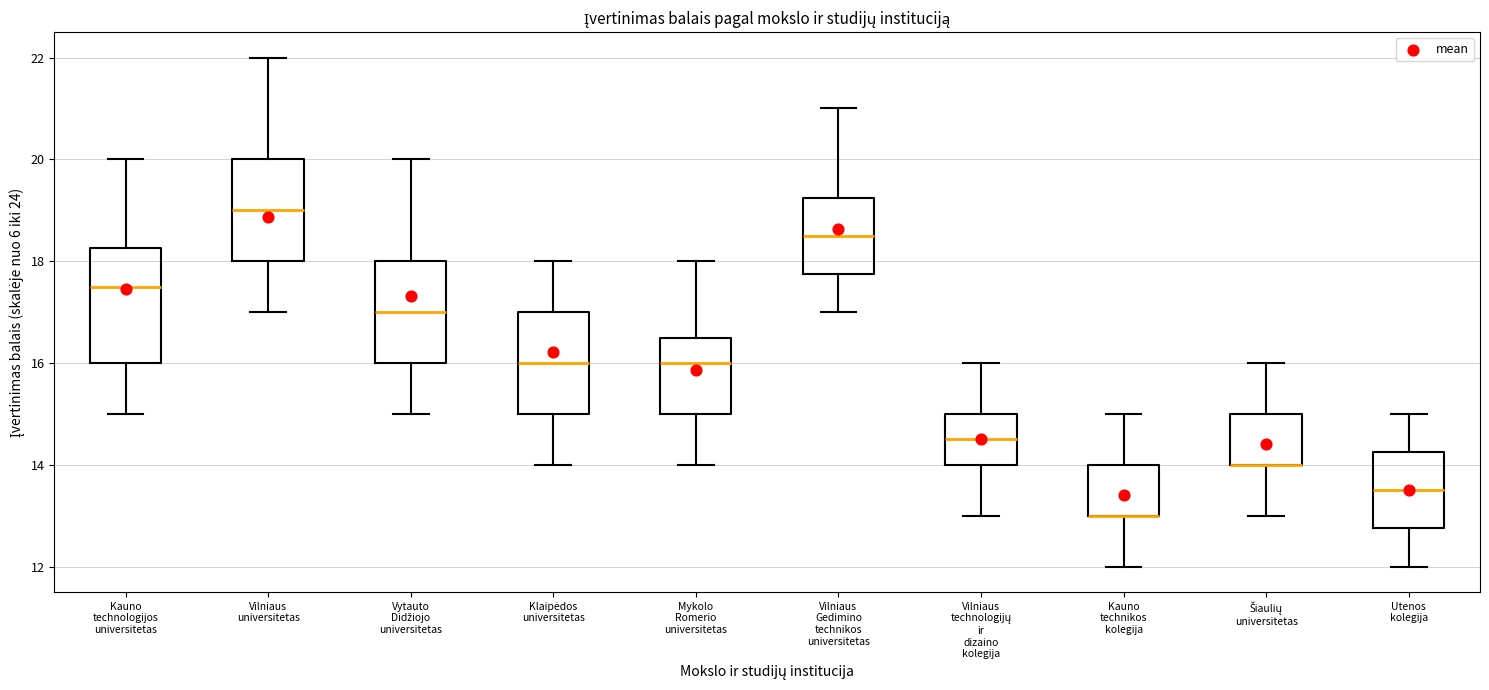

Which box is the tallest, from its lower edge to its upper edge?

Kauno technologijos universitetas